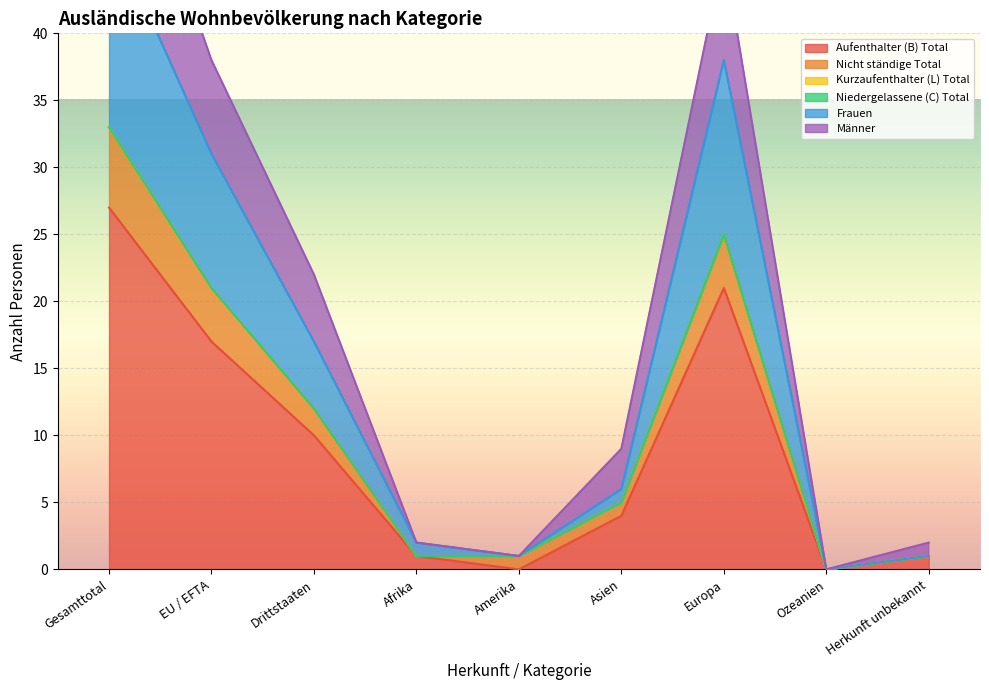

True or false: Männer has more than 0 points higher than both neighbors.

True